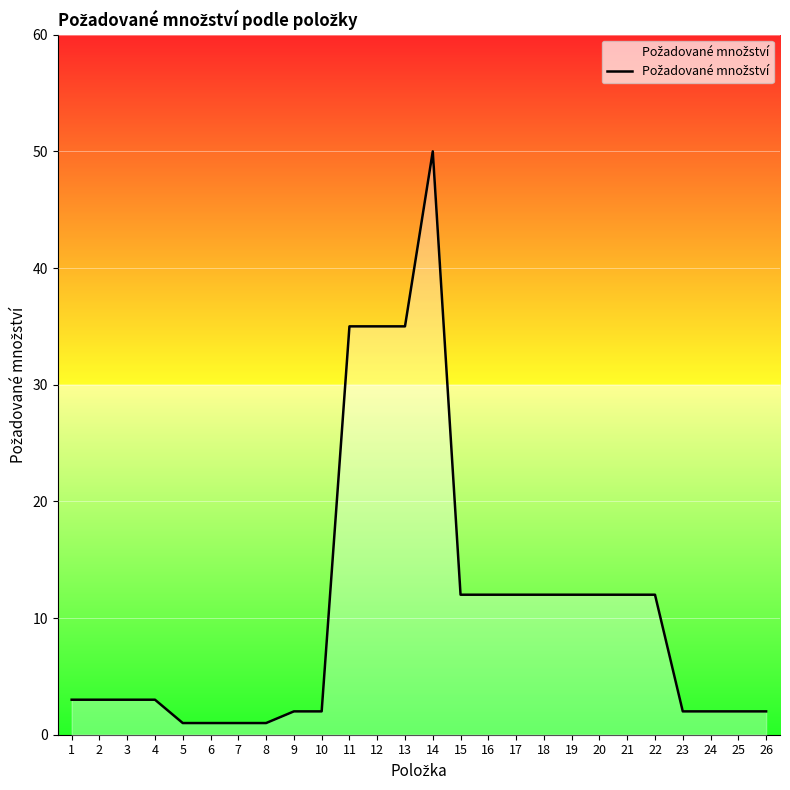

What is the change in value from 13 to 19?

-23